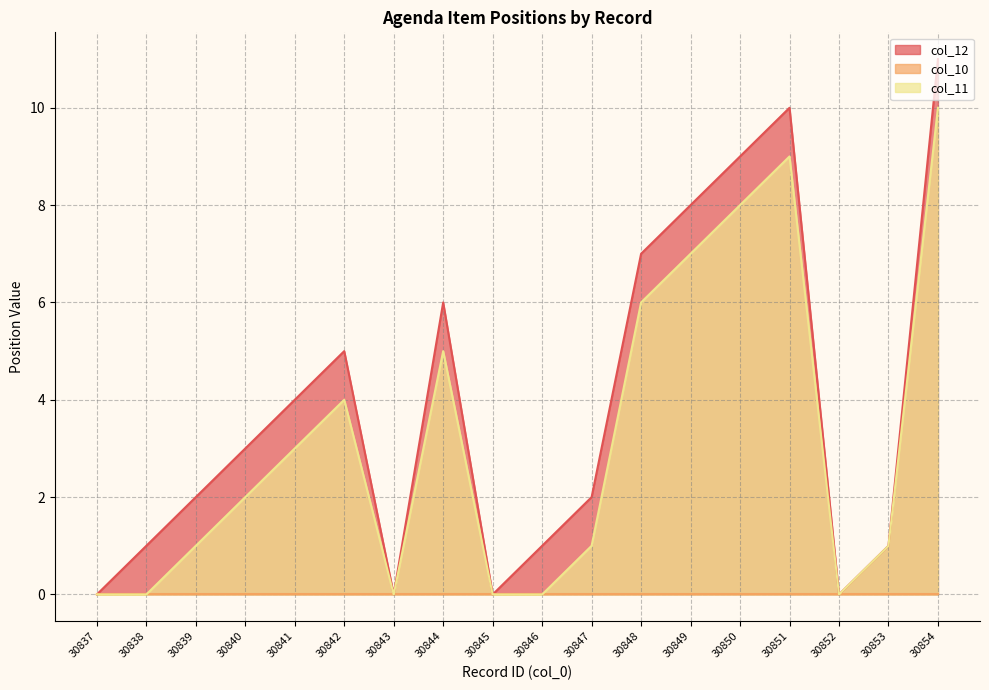

What is the sum of all col_12 values?

70